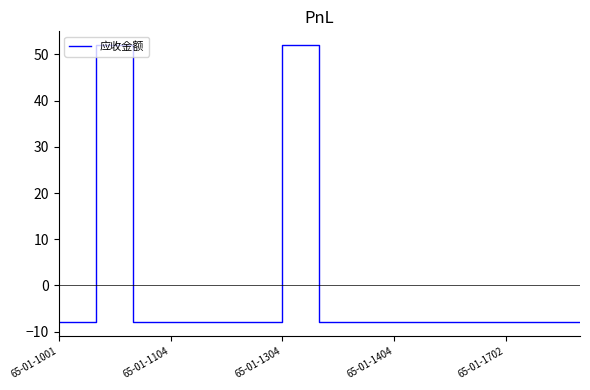

What is the greatest value displayed?

52